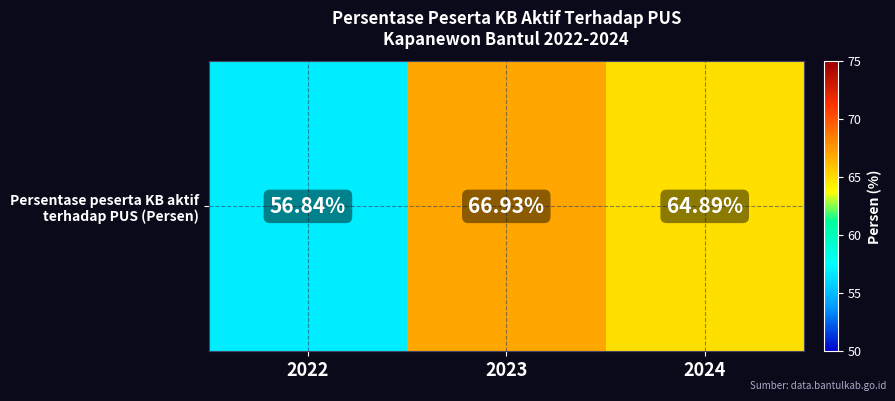

Is it true that the value at 2023 is 66.9?

True